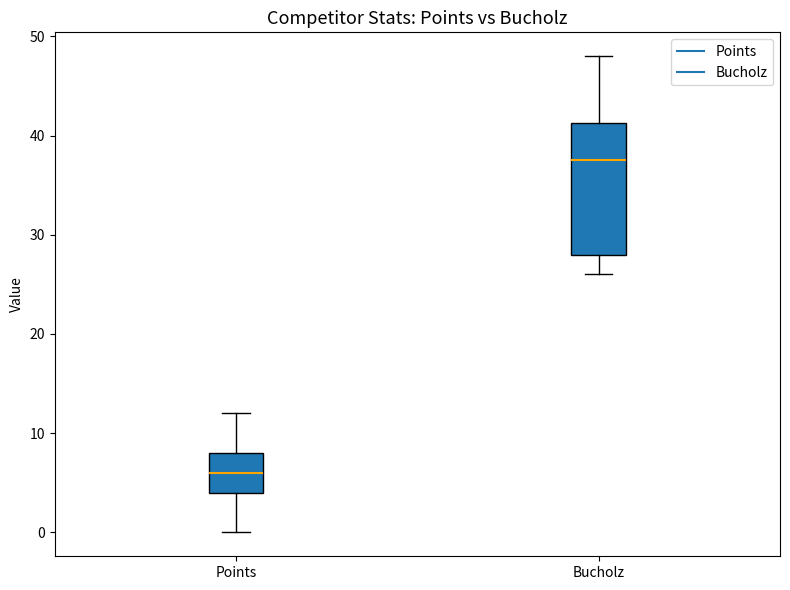

Where is the upper edge of the box for Bucholz on the y-axis? The values are not printed on the chart, so give them approximately, as read against the axis.

41